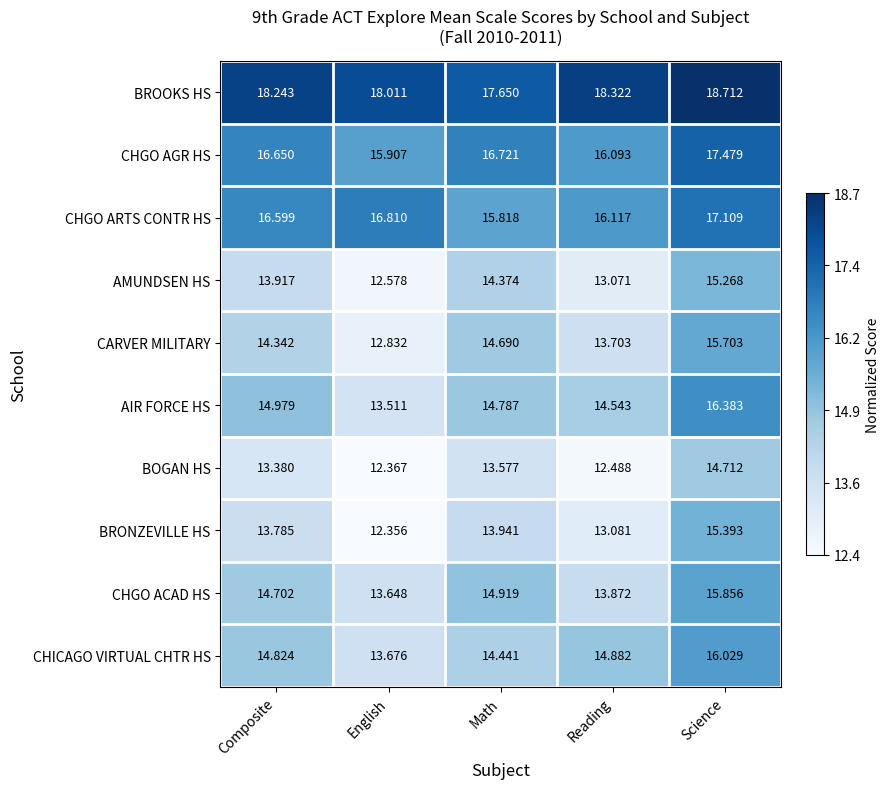

What is the maximum value shown in the chart?

18.7